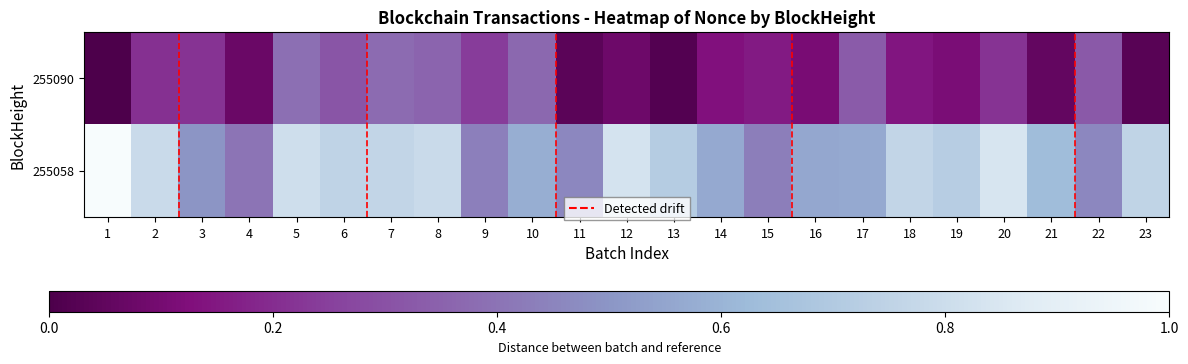

How many distinct data groups are displayed?

2